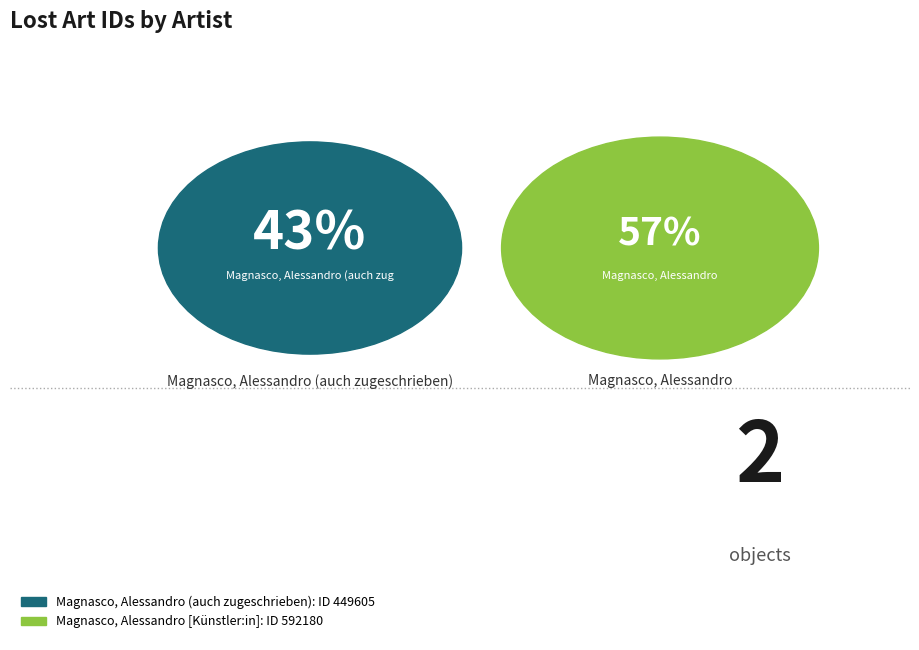

To the nearest percent, what is the average slice percentage?

50%